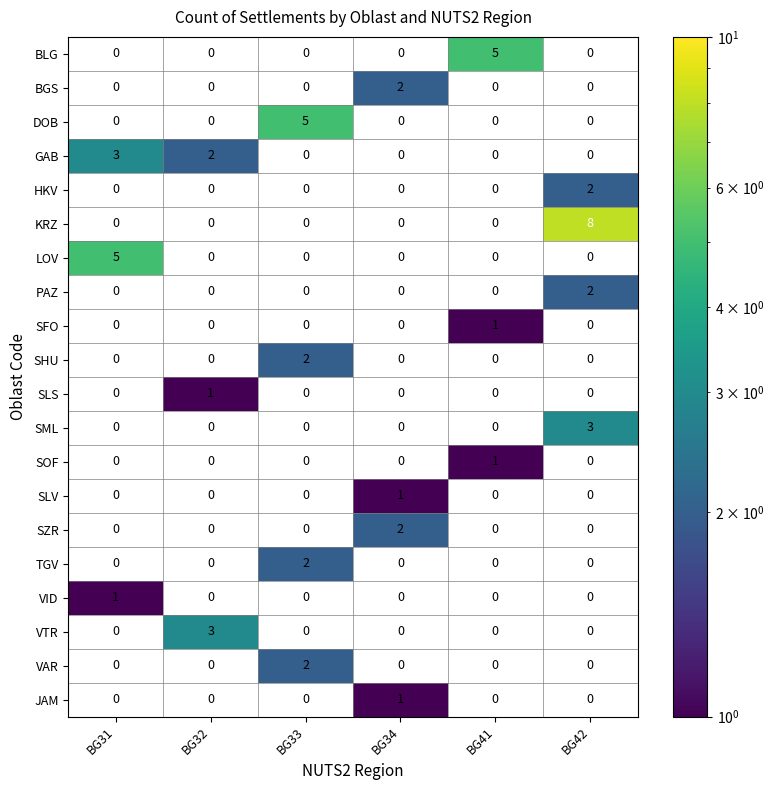

What is the total value across all series at BG32?

6